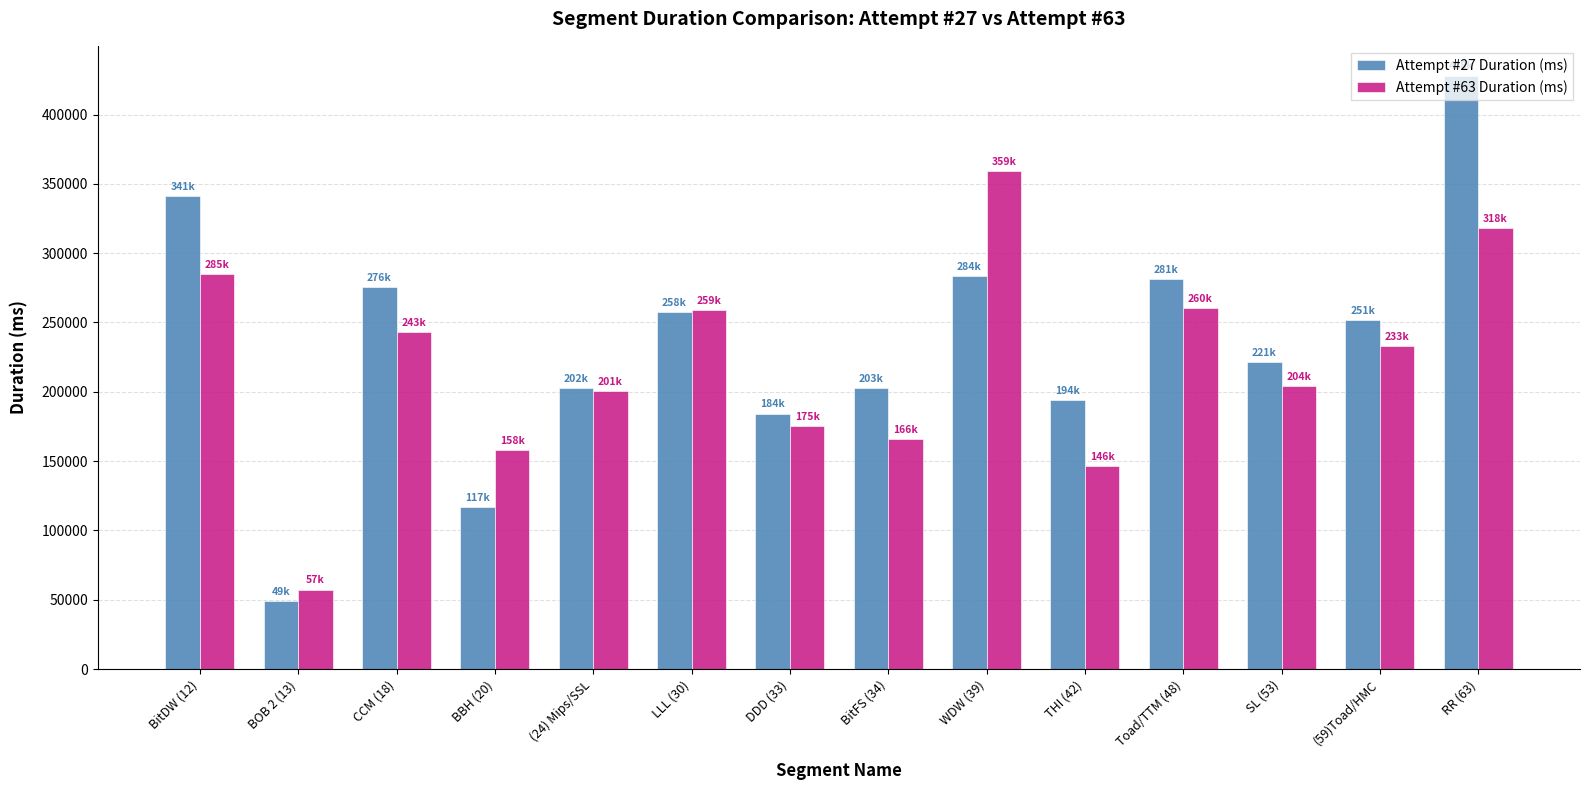

Rank the series by their maximum value, from highest to lowest.

Attempt #27 Duration (ms), Attempt #63 Duration (ms)